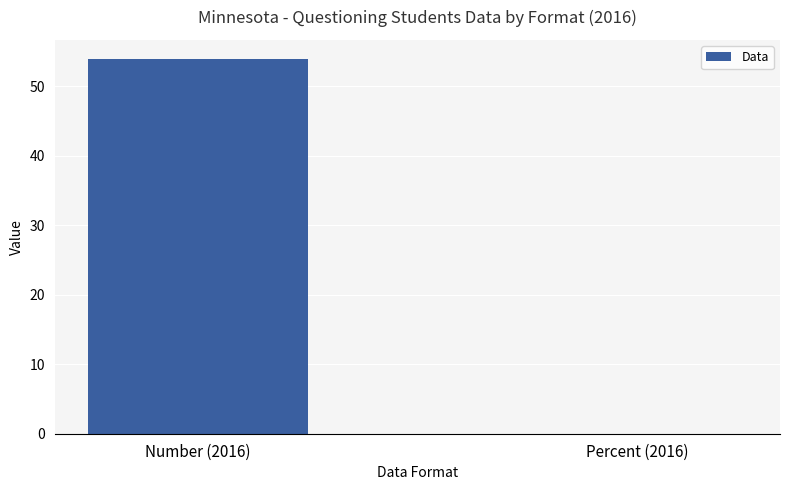

Read the value at Number (2016).

54.0